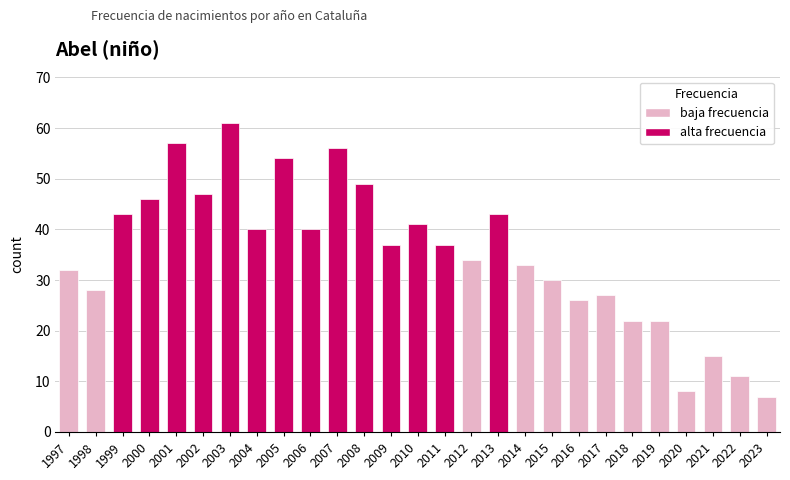

What is the average value?

35